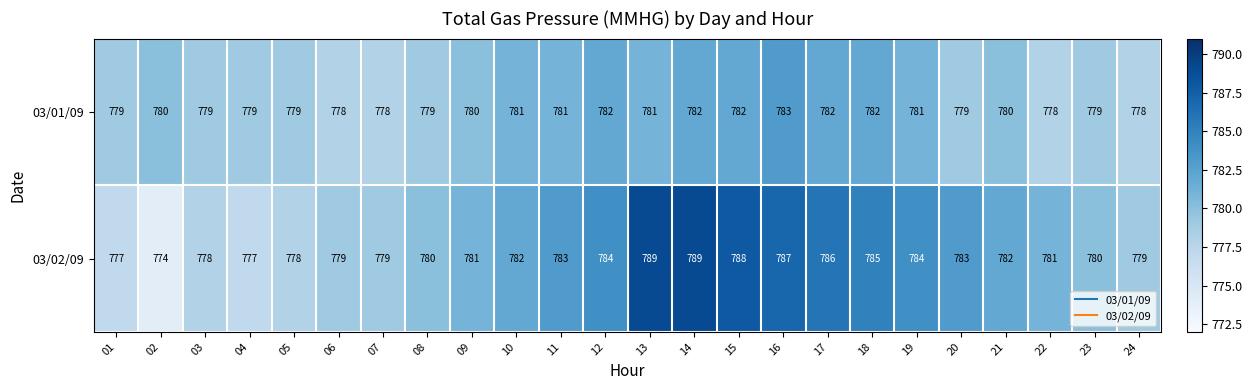

At which category does the chart reach its minimum across all series?

02